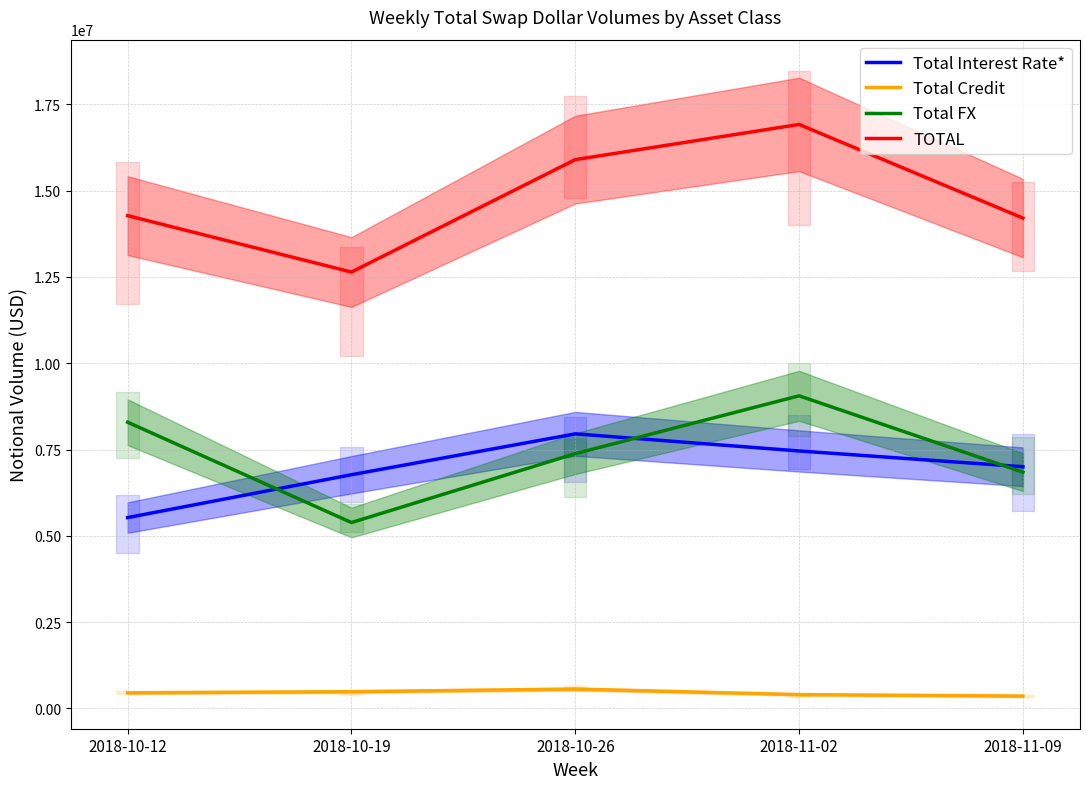

How many lines are shown in the chart?

4